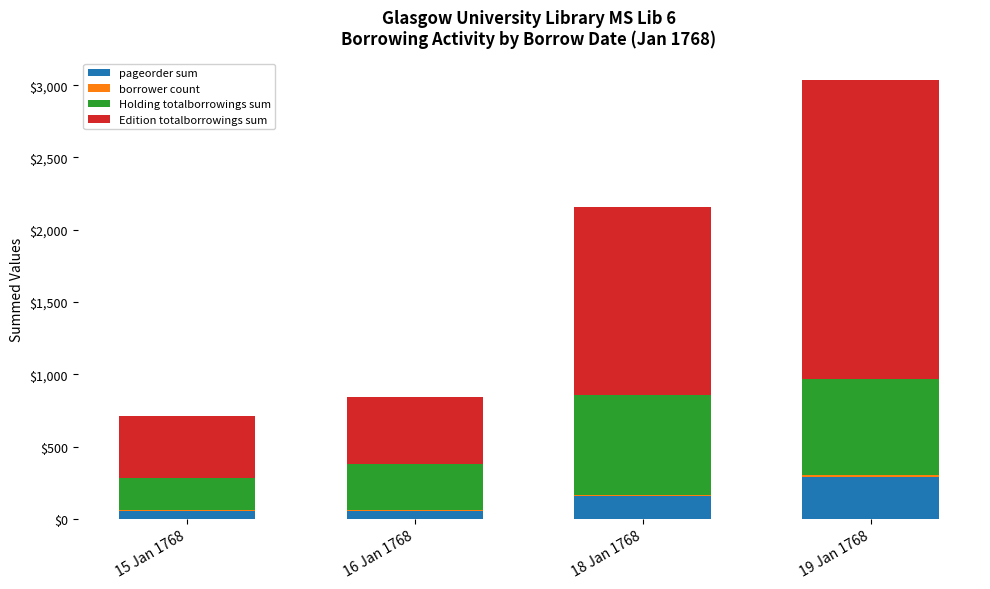

What is the highest value of the pageorder sum series?

290